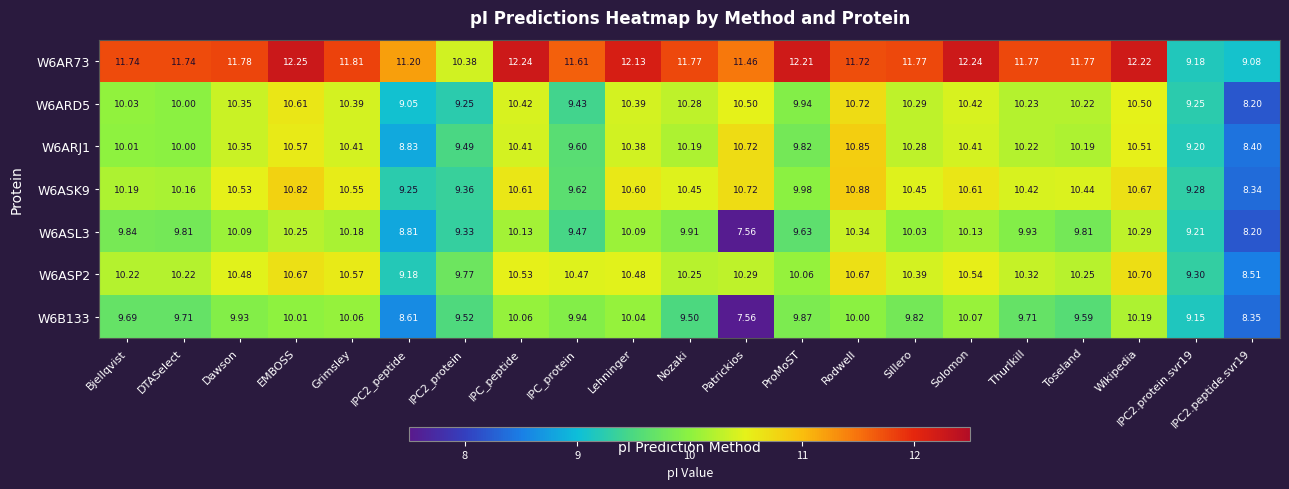

What is the difference between the highest and lowest values at Solomon?

2.2